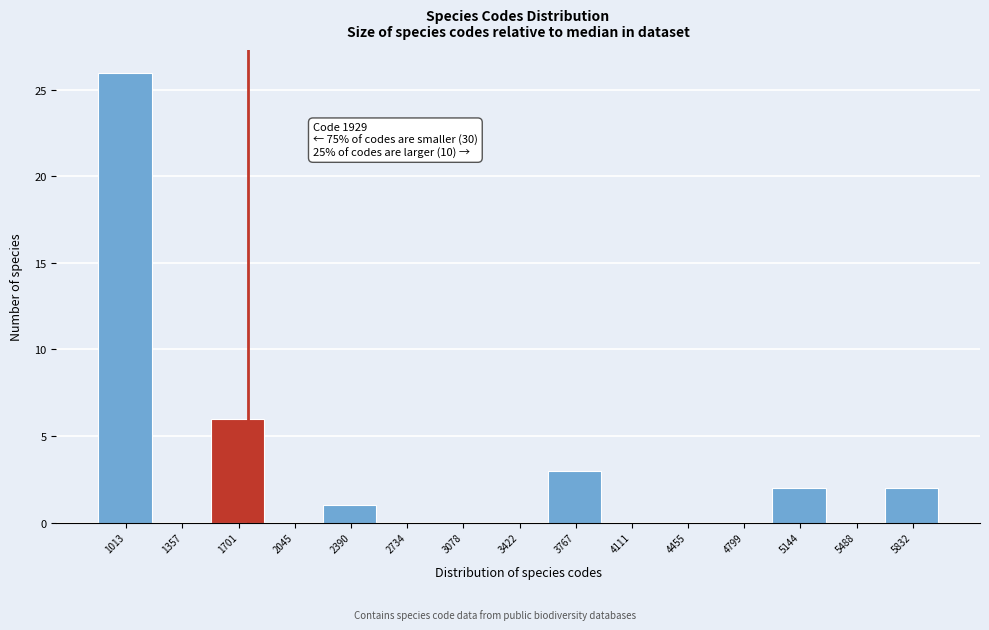

Reading left to right, transcribe all the data shown in this chart.

1013=26	1357=0	1701=6	2045=0	2390=1	2734=0	3078=0	3422=0	3767=3	4111=0	4455=0	4799=0	5144=2	5488=0	5832=2